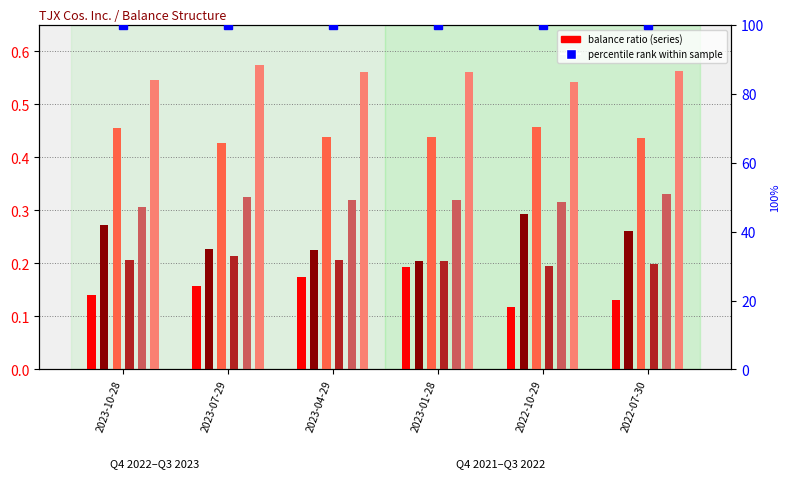

How many Activo circulante values are between 0 and 1?

6